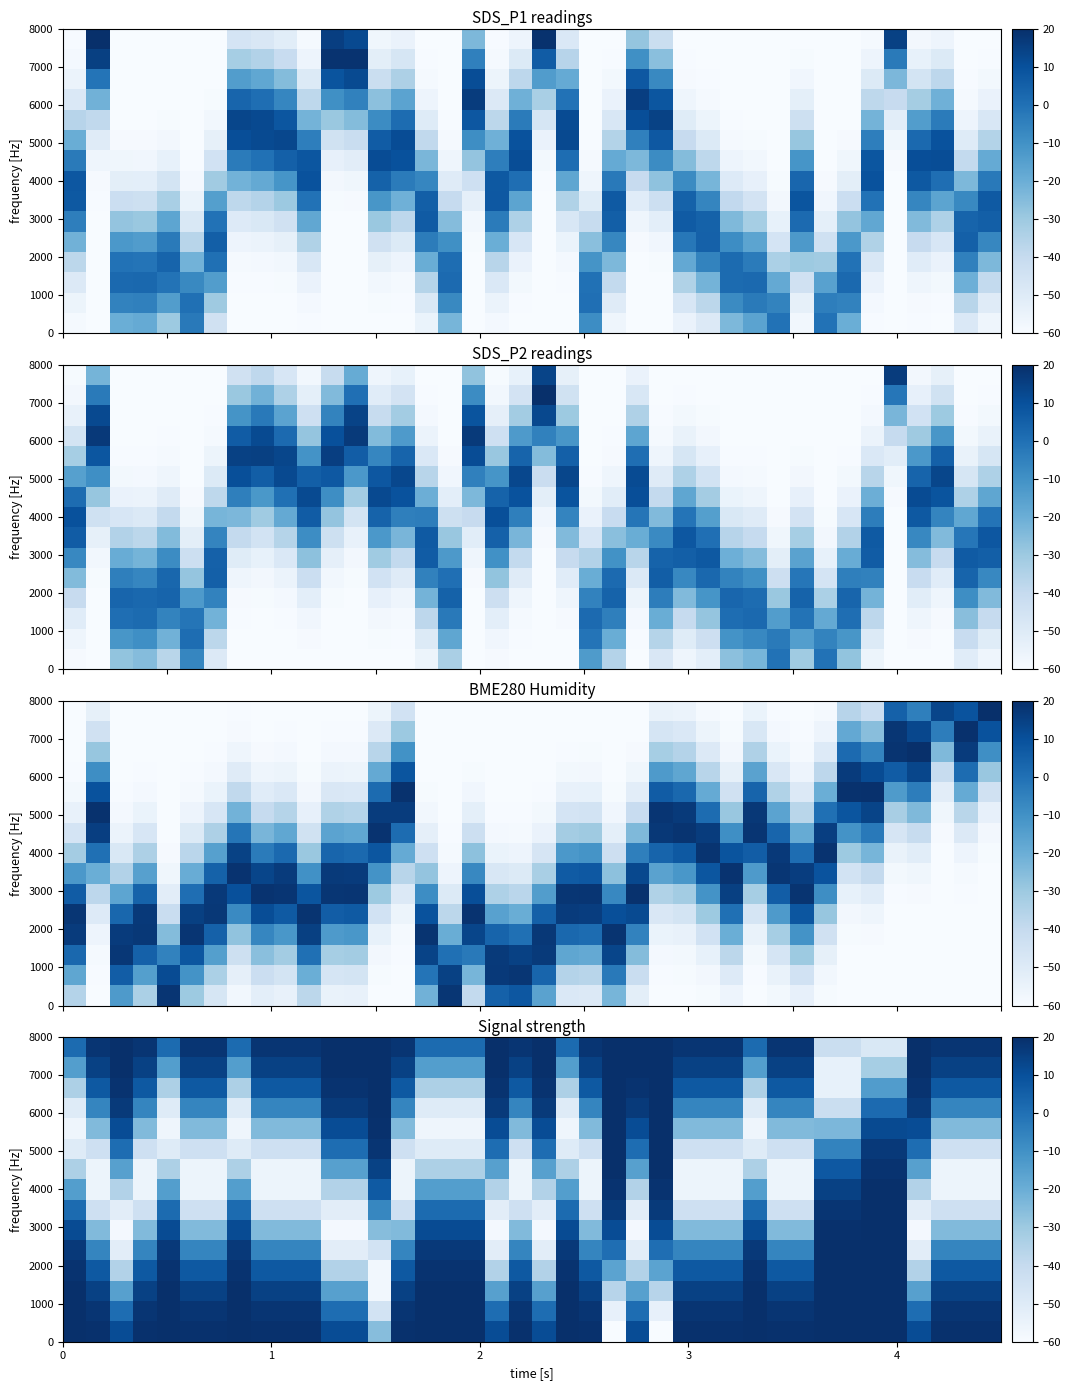

What is the minimum value shown in the chart?

-60.0